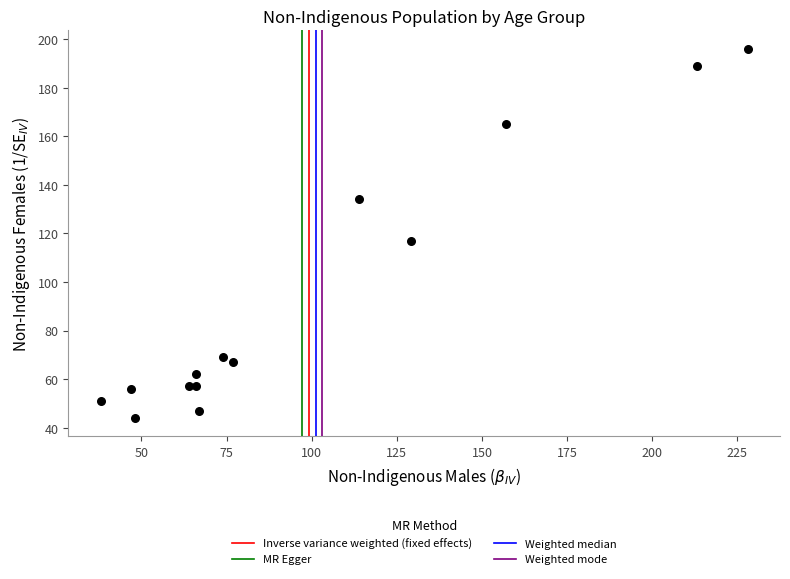

What Y value in the scatter plot is closest to 120?

117